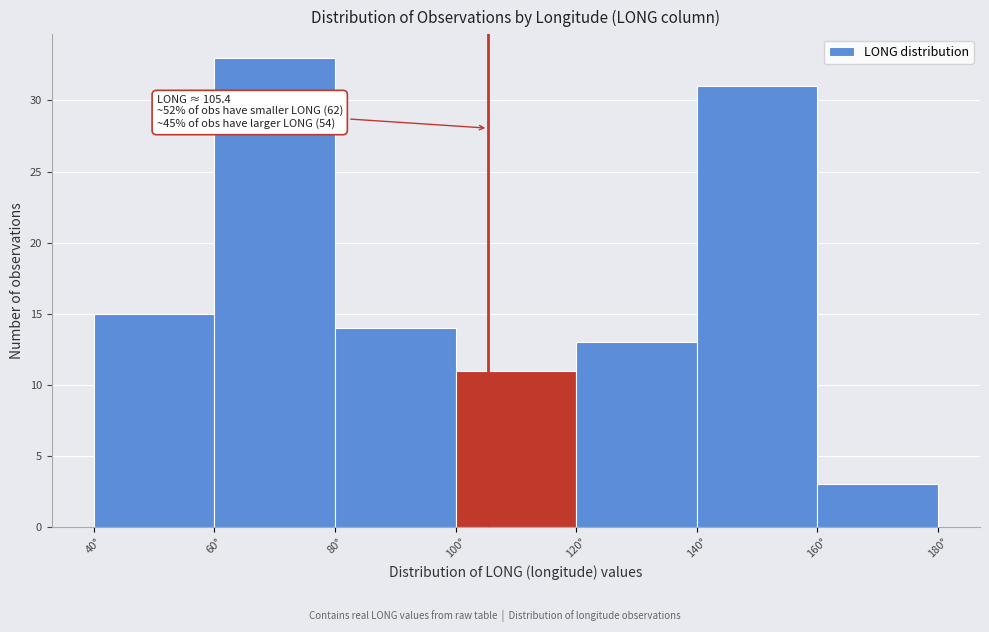

Over which range of the x-axis is the bar tallest?

60 to 80